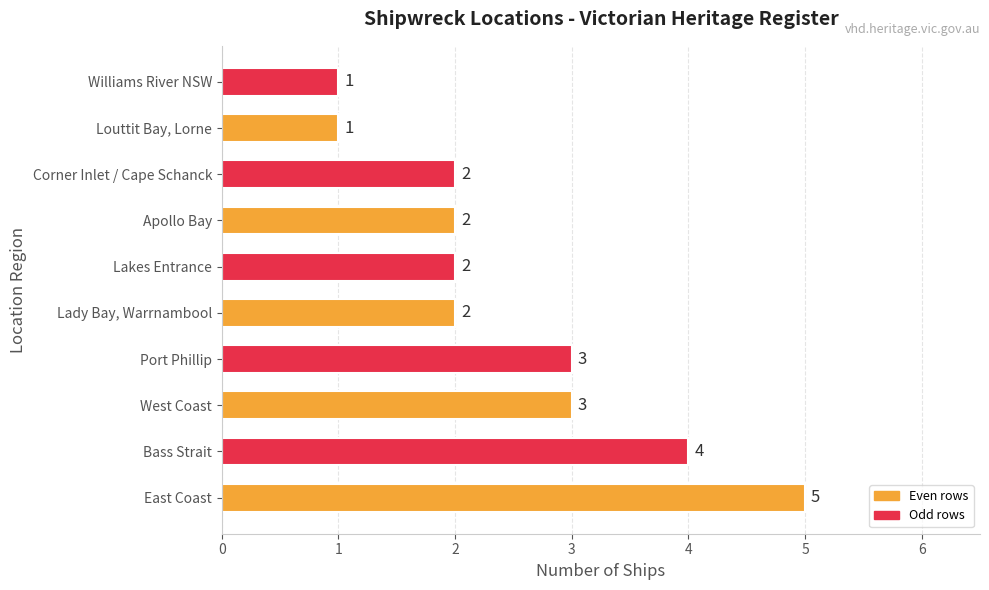

What is the difference between the second highest and second lowest values?

3